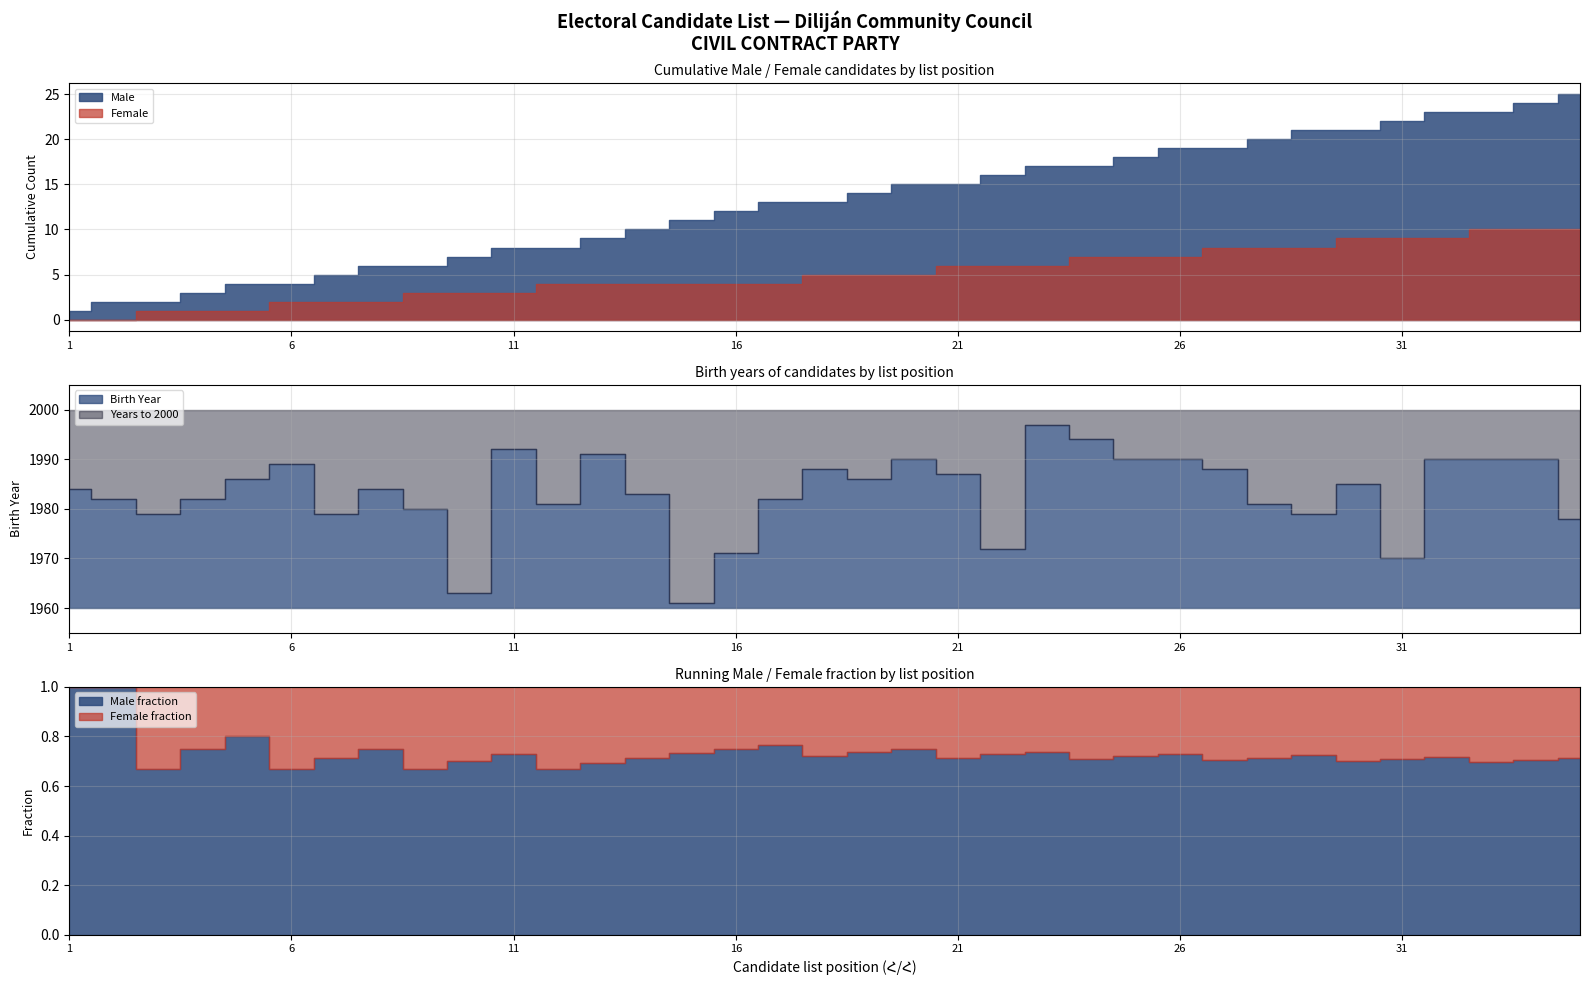

Is the value of Male at 35 greater than the value of Female at 2?

Yes